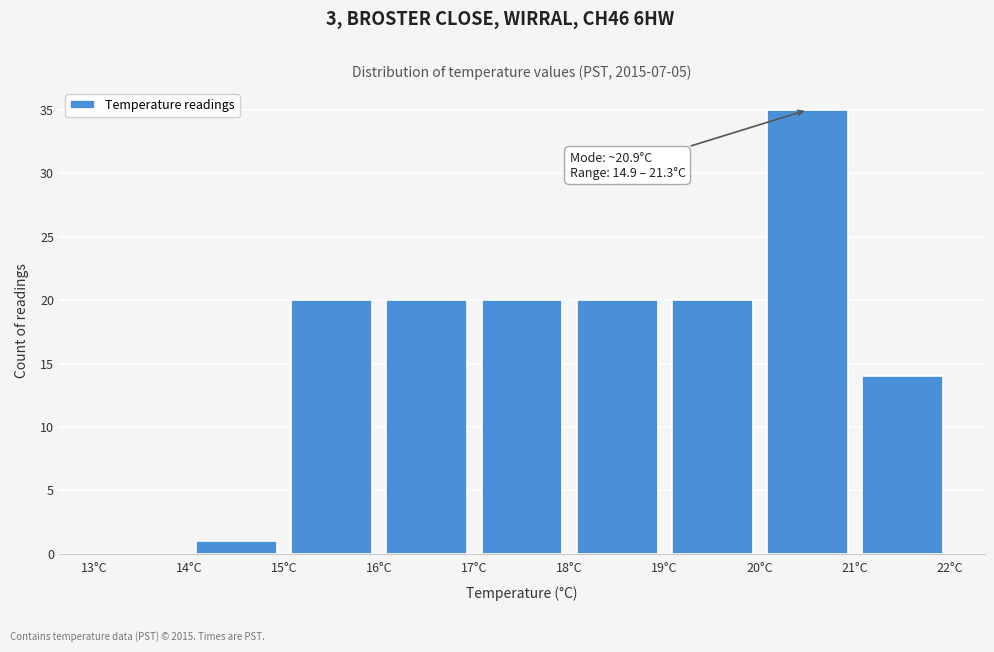

Which range on the x-axis has the tallest bar?

20 to 21